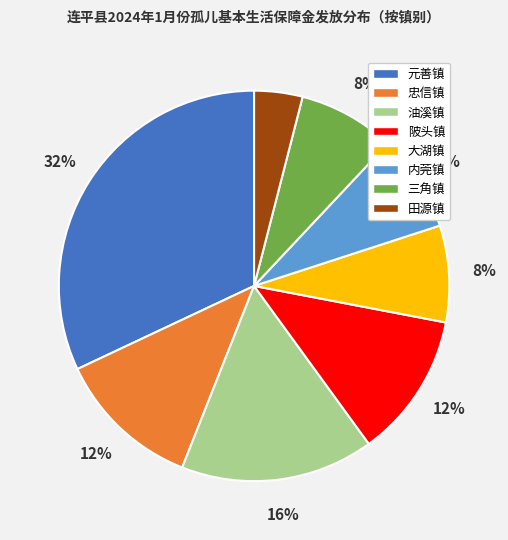

How many slices are in this pie chart?

8